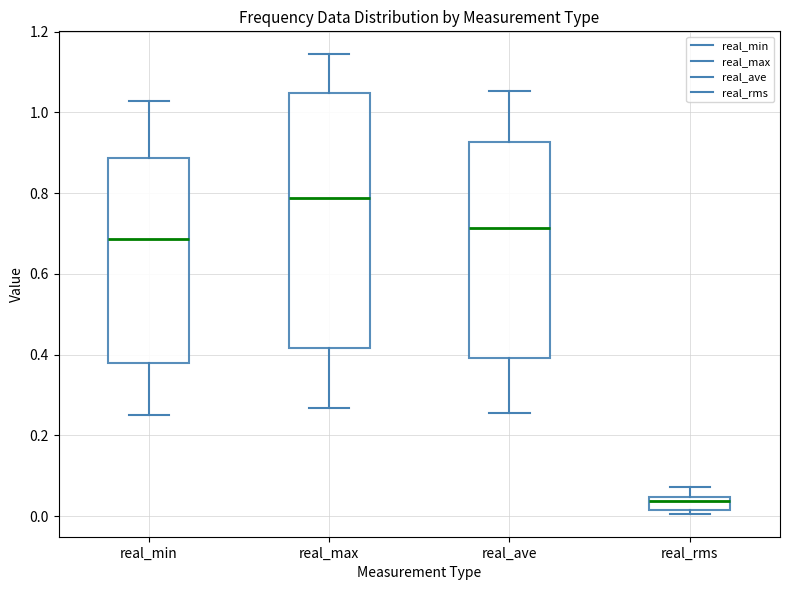

Which box is the tallest, from its lower edge to its upper edge?

real_max